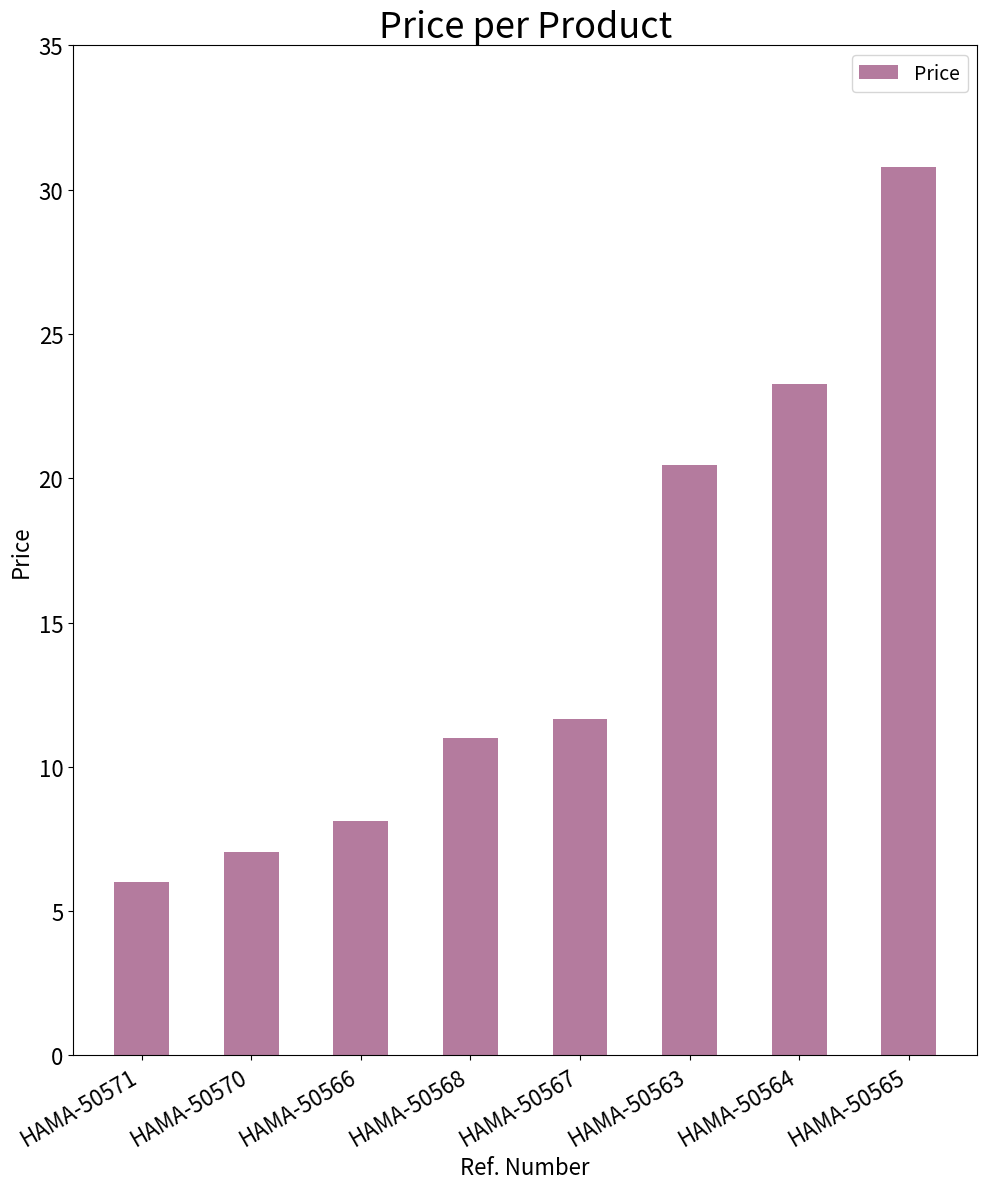

What position from the left is HAMA-50565?

8